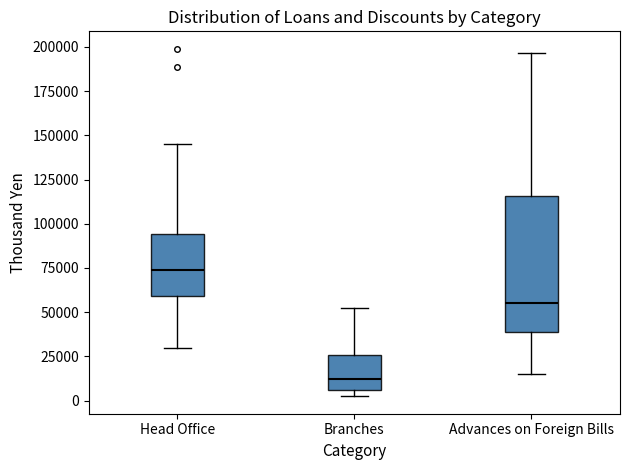

Where is the upper edge of the box for Advances on Foreign Bills on the y-axis? The values are not printed on the chart, so give them approximately, as read against the axis.

115000